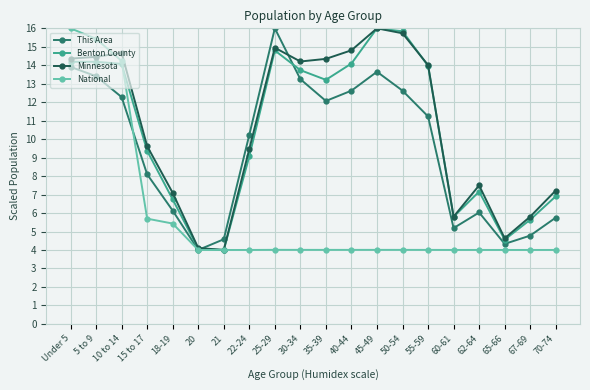

True or false: This Area has more than 2 points higher than both neighbors.

True